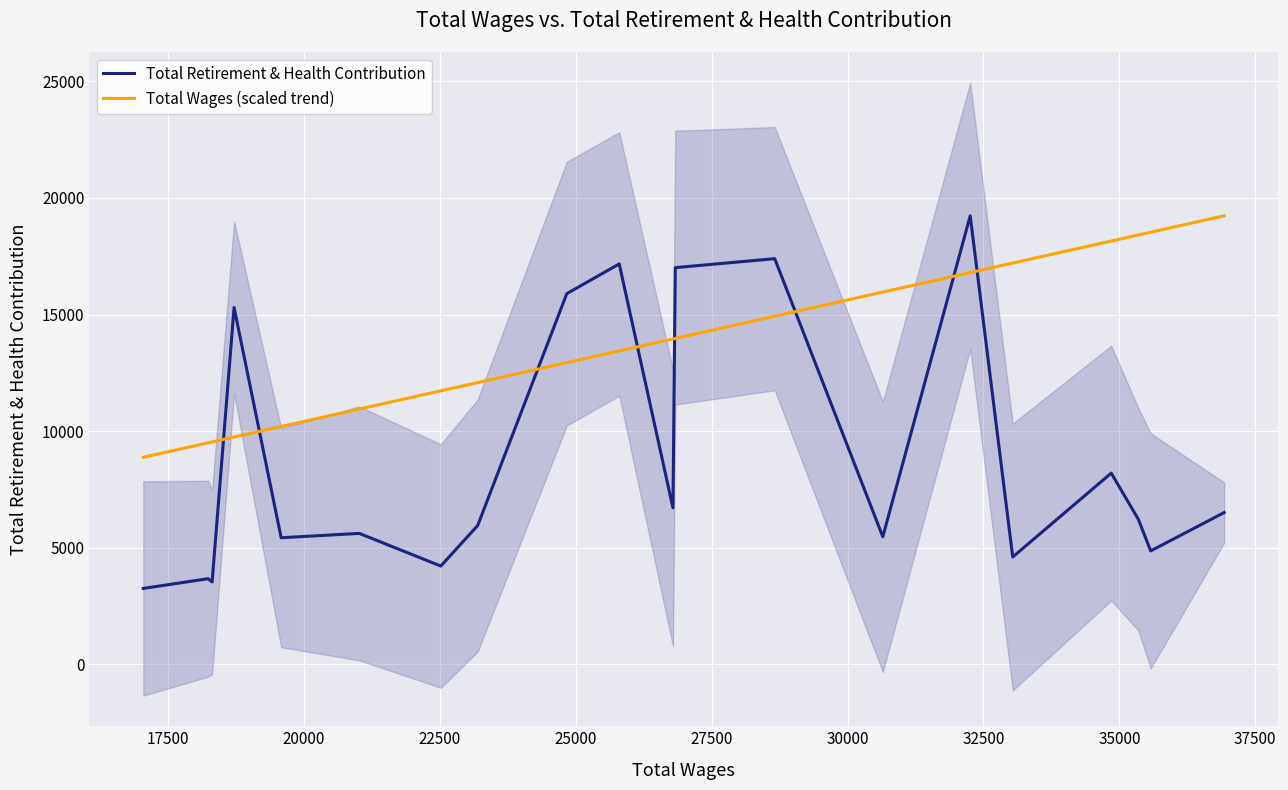

Reading right to left, extract all data points from this chart.

Total Retirement & Health Contribution: 6509.0	4864.0	6223.0	8200.0	4603.0	19232.0	5472.0	17395.0	17010.0	6708.0	17169.0	15894.0	5953.0	4215.0	5615.0	5428.0	15300.0	3533.0	3672.0	3255.0
Total Wages (scaled trend): 19232.0	18527.9	18409.2	18149.8	17206.2	16798.9	15961.5	14926.2	13973.7	13951.3	13436.7	12934.2	12080.6	11727.5	10945.8	10198.0	9747.0	9536.6	9497.5	8877.3